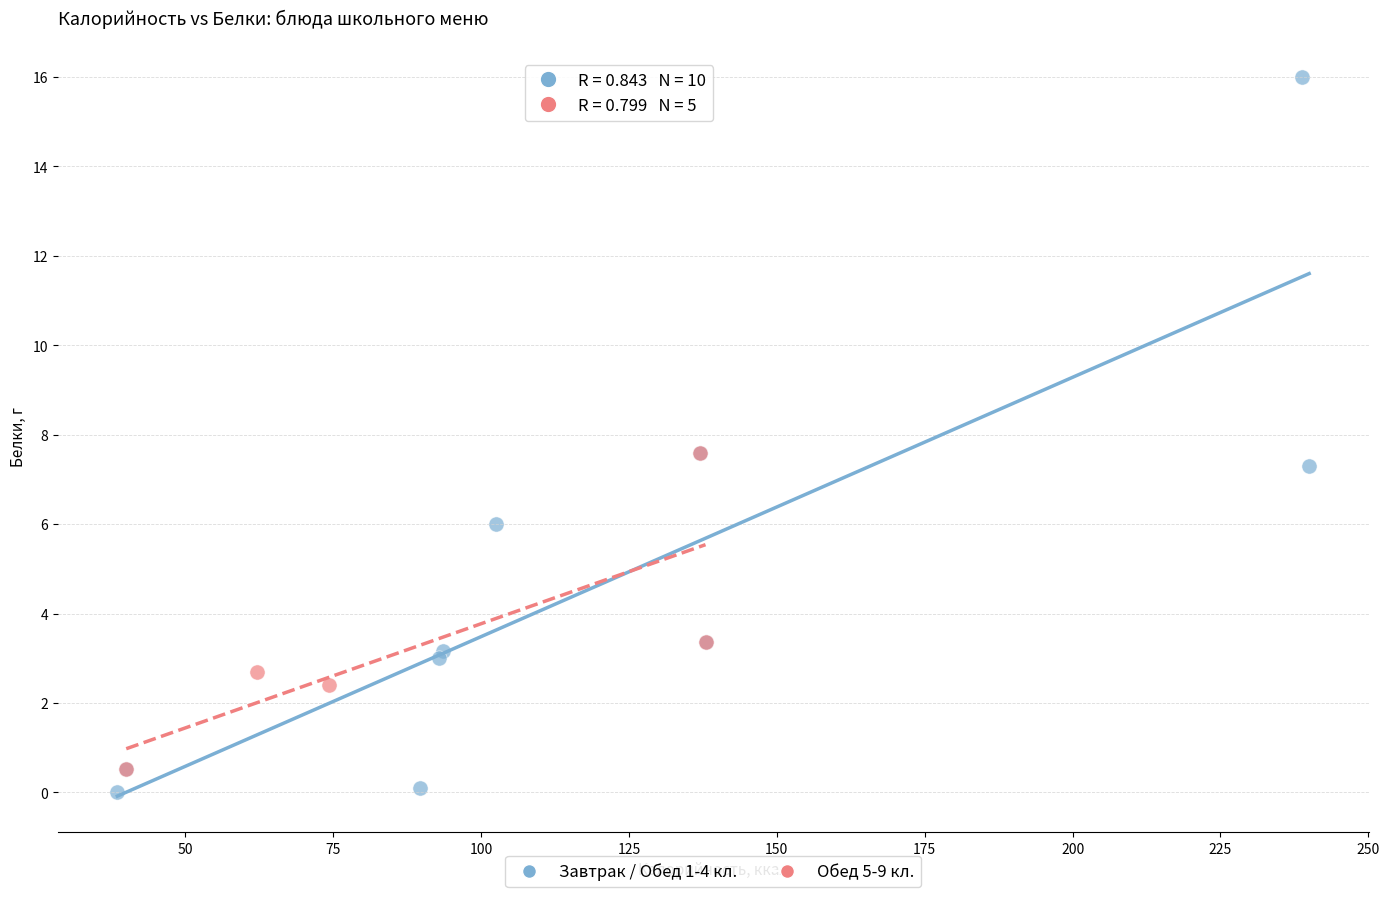

Which series reaches the minimum Y coordinate?

Завтрак / Обед 1-4 кл.